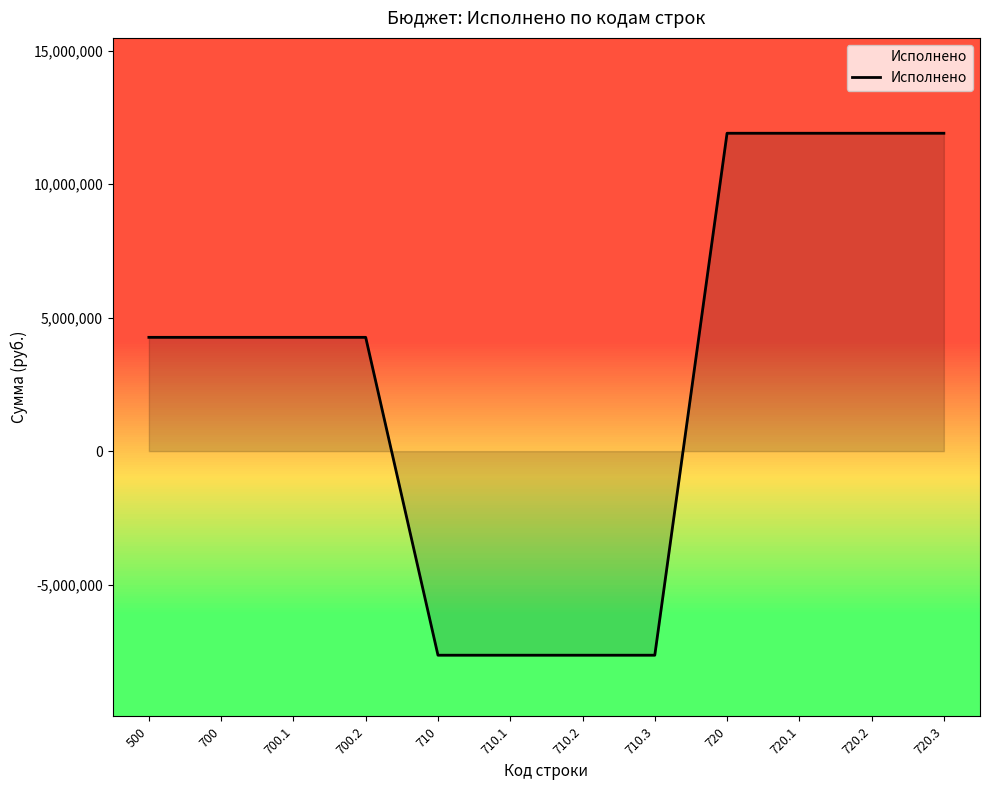

Reading right to left, what are all the values shown in this chart?

720.3=11904447.7	720.2=11904447.7	720.1=11904447.7	720=11904447.7	710.3=-7643161.7	710.2=-7643161.7	710.1=-7643161.7	710=-7643161.7	700.2=4261286.0	700.1=4261286.0	700=4261286.0	500=4261286.0